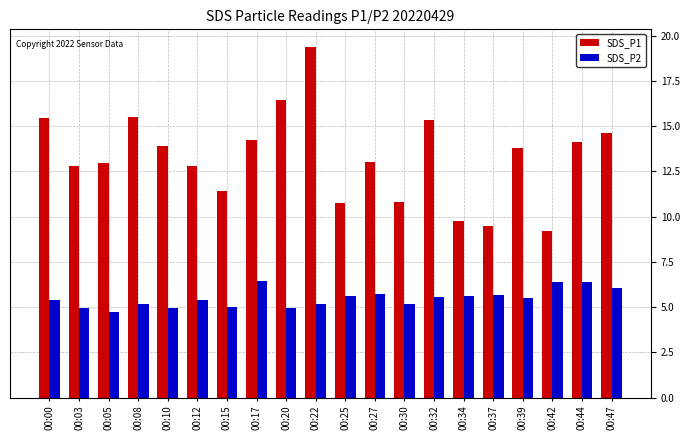

List the series in order of their peak value, lowest first.

SDS_P2, SDS_P1